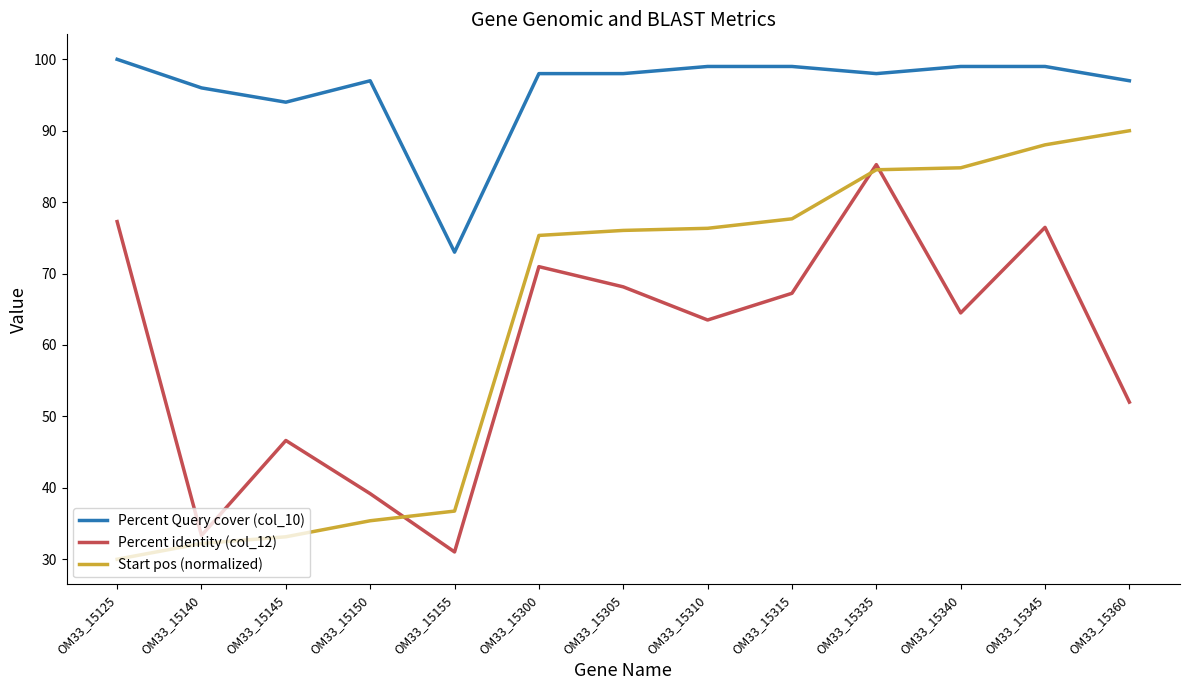

What is the sum of all Start pos (normalized) values?

820.2